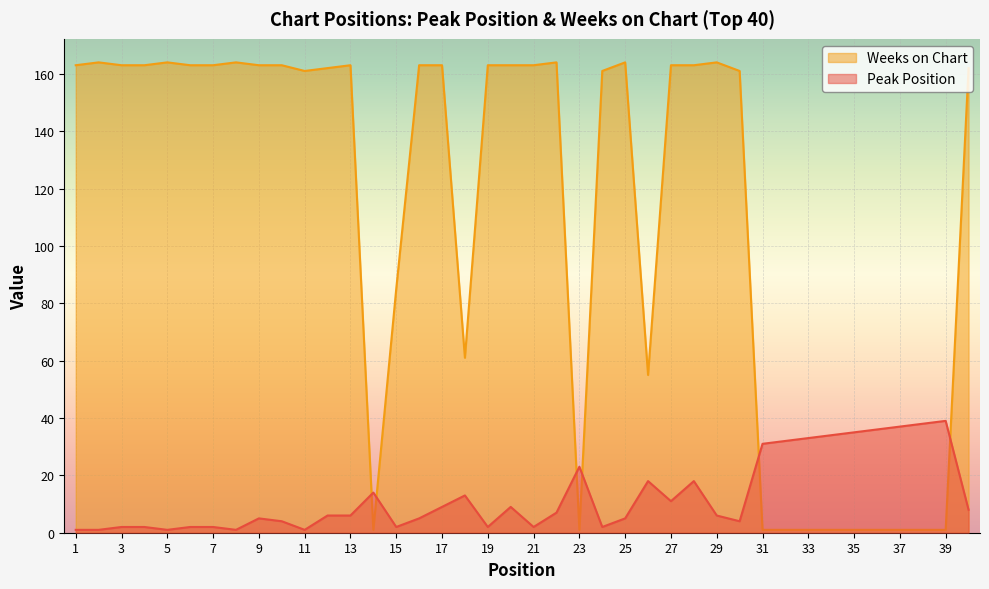

Reading left to right, what are all the values shown in this chart?

Peak Position: 1	1	2	2	1	2	2	1	5	4	1	6	6	14	2	5	9	13	2	9	2	7	23	2	5	18	11	18	6	4	31	32	33	34	35	36	37	38	39	8
Weeks on Chart: 163	164	163	163	164	163	163	164	163	163	161	162	163	1	85	163	163	61	163	163	163	164	1	161	164	55	163	163	164	161	1	1	1	1	1	1	1	1	1	162